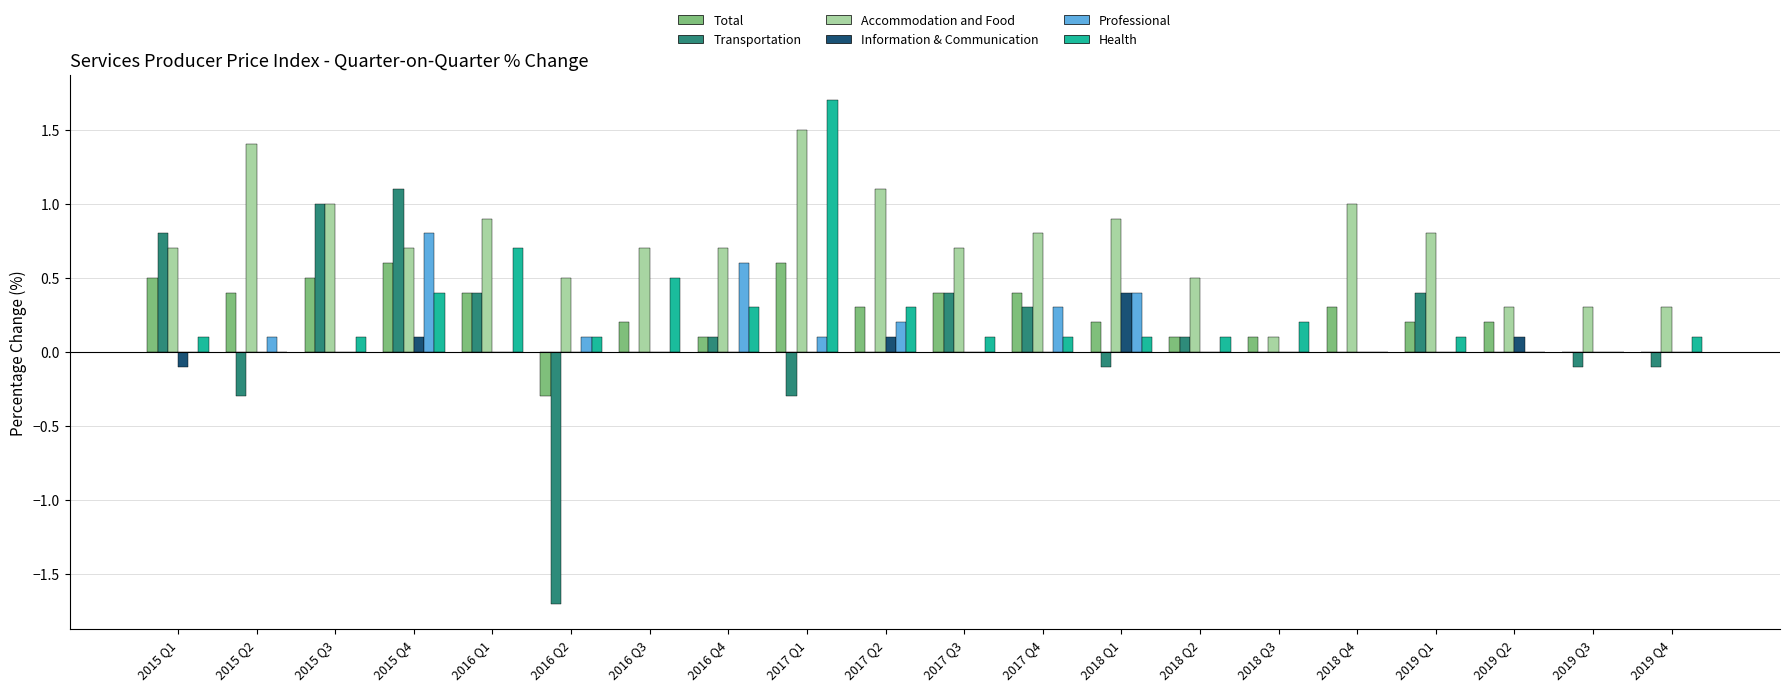

What is the sum of all Professional values?

2.6